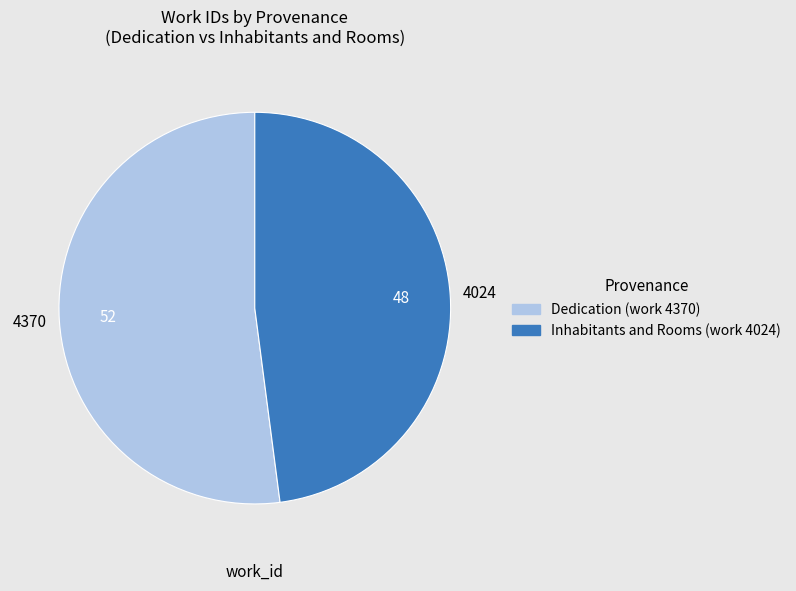

Is the sum of Dedication (work 4370) and Inhabitants and Rooms (work 4024) greater than half?

Yes